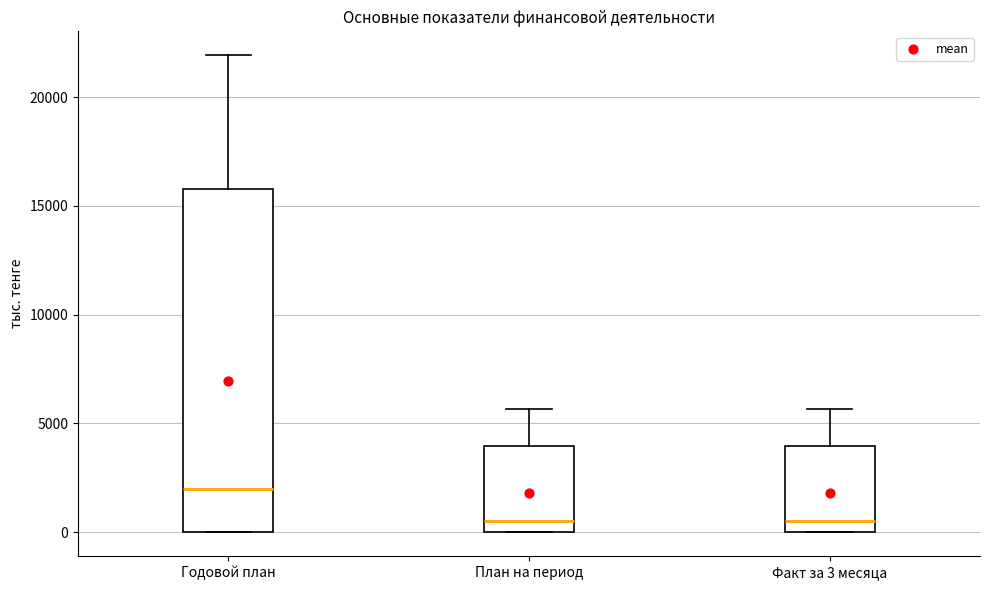

Where does the median line of the box for Факт за 3 месяца sit on the y-axis? The values are not printed on the chart, so give them approximately, as read against the axis.

500